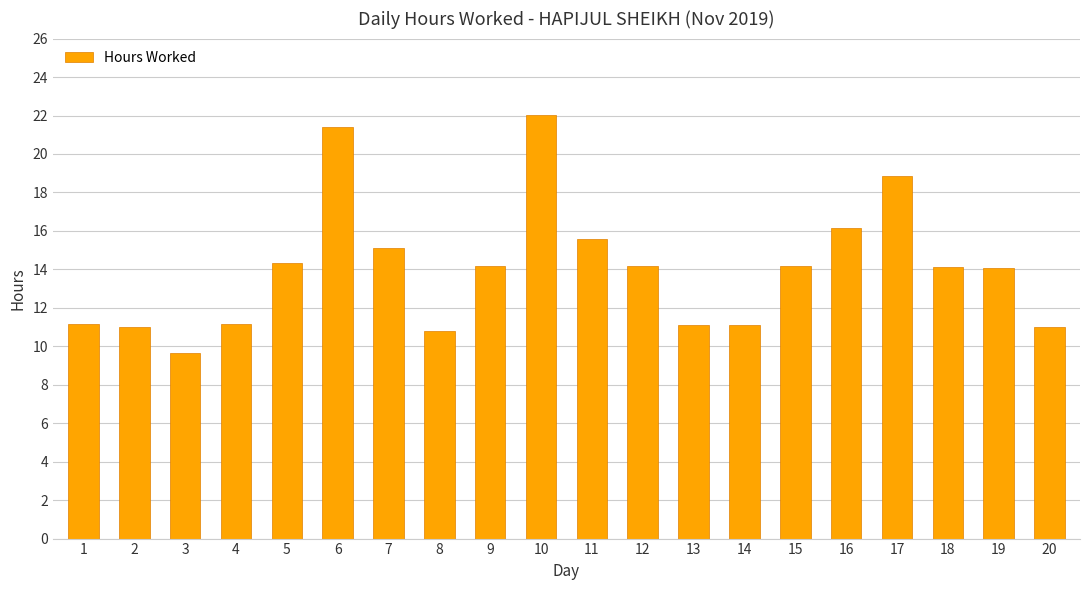

How many data points does each series have?

20